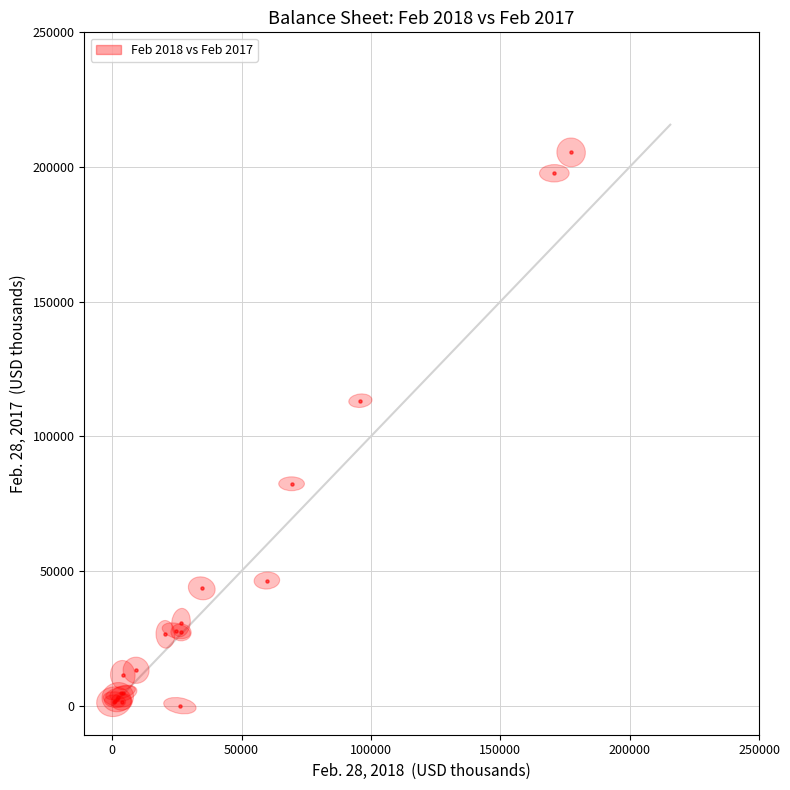

What Y value in the scatter plot is closest to 102717?

113234